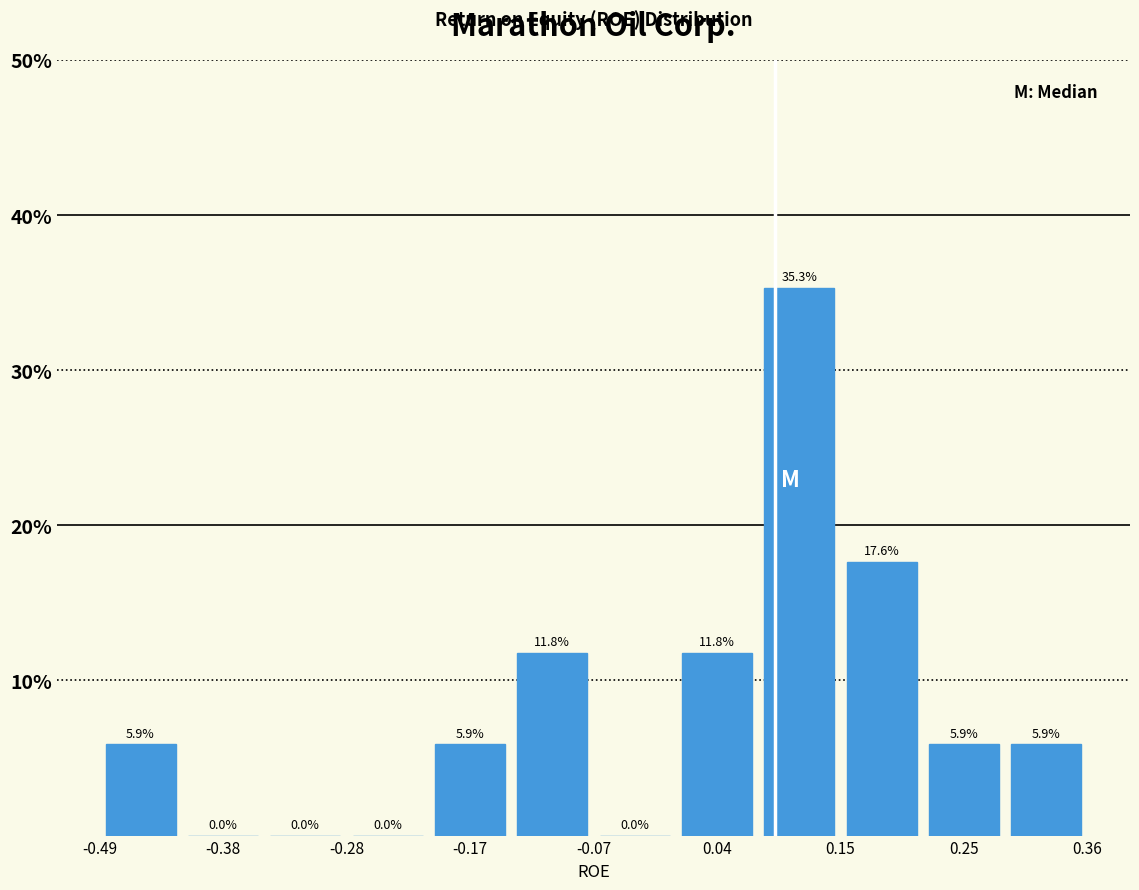

Read against the x-axis, roughly where is the centre of the tallest bar?

0.12